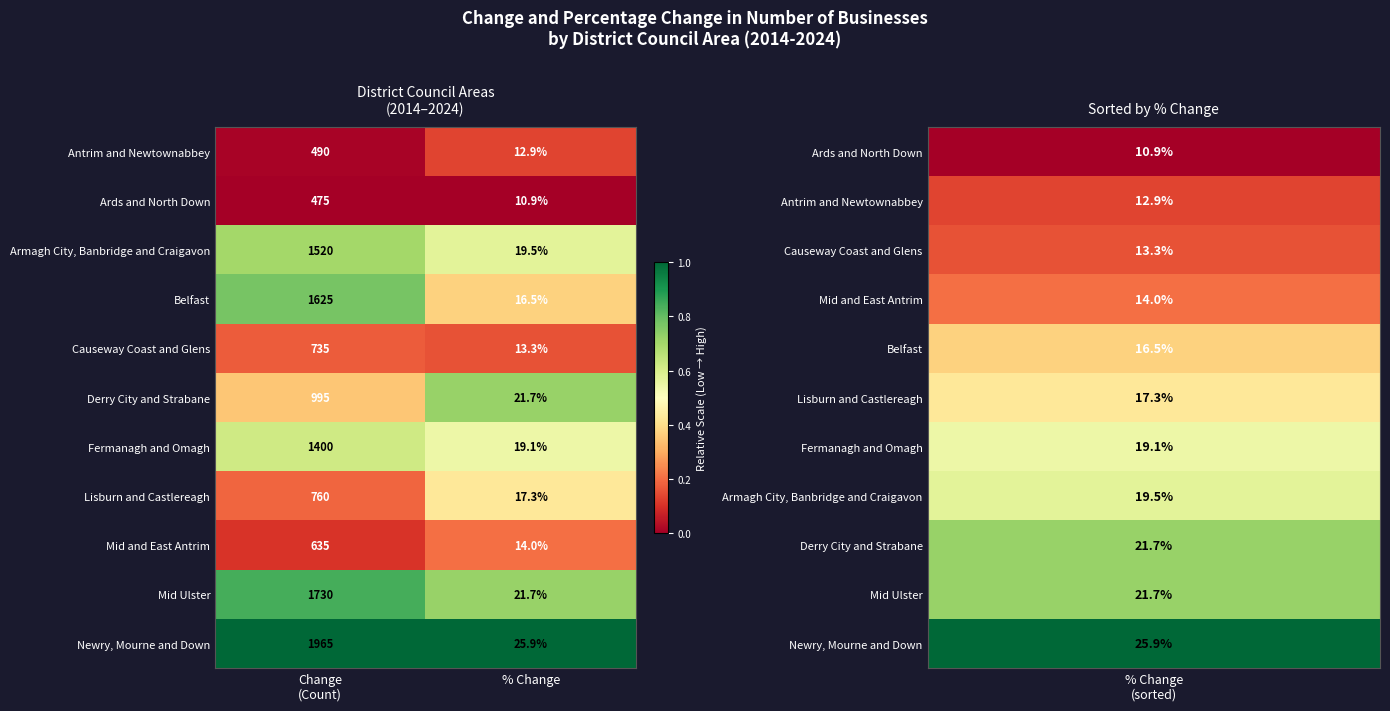

What is the sum of all Fermanagh and Omagh values?

1419.1